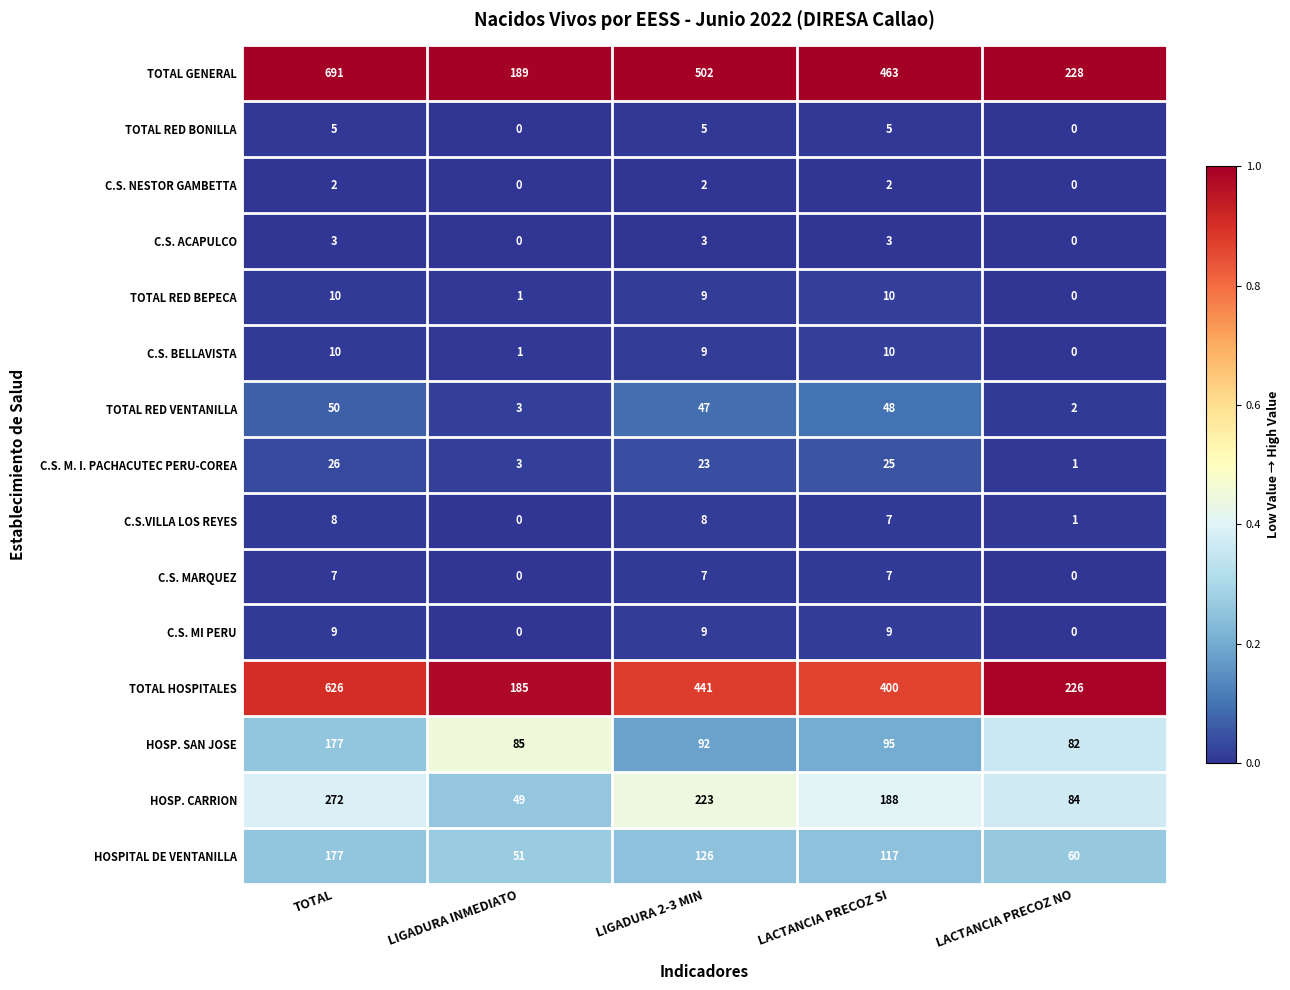

What is the total value across all series at TOTAL?

2073